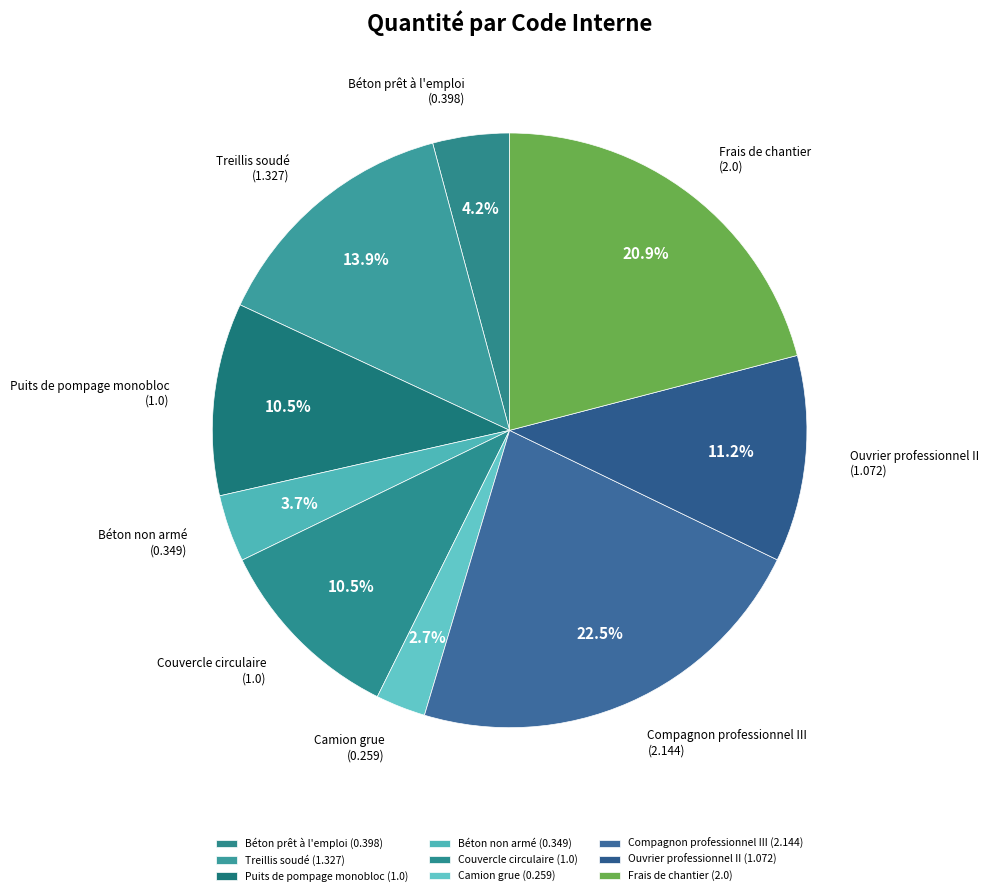

To the nearest percent, what is the difference between the Puits de pompage monobloc and Camion grue slice percentages?

8%